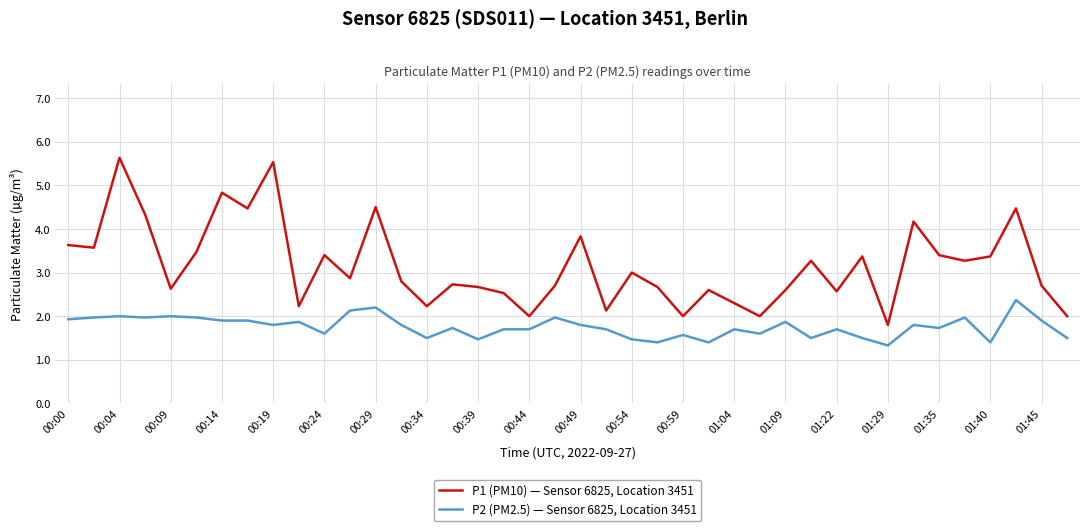

Which series has the largest total across all categories?

P1 (PM10) — Sensor 6825, Location 3451